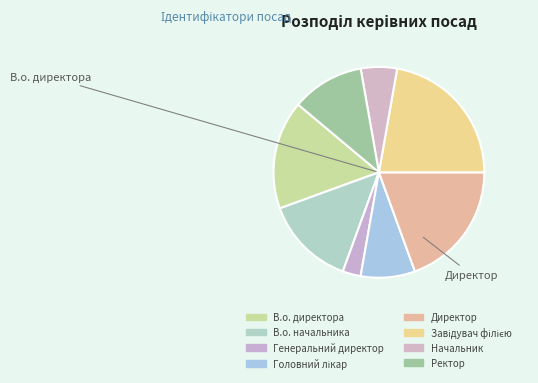

Count the number of slices in the pie.

8